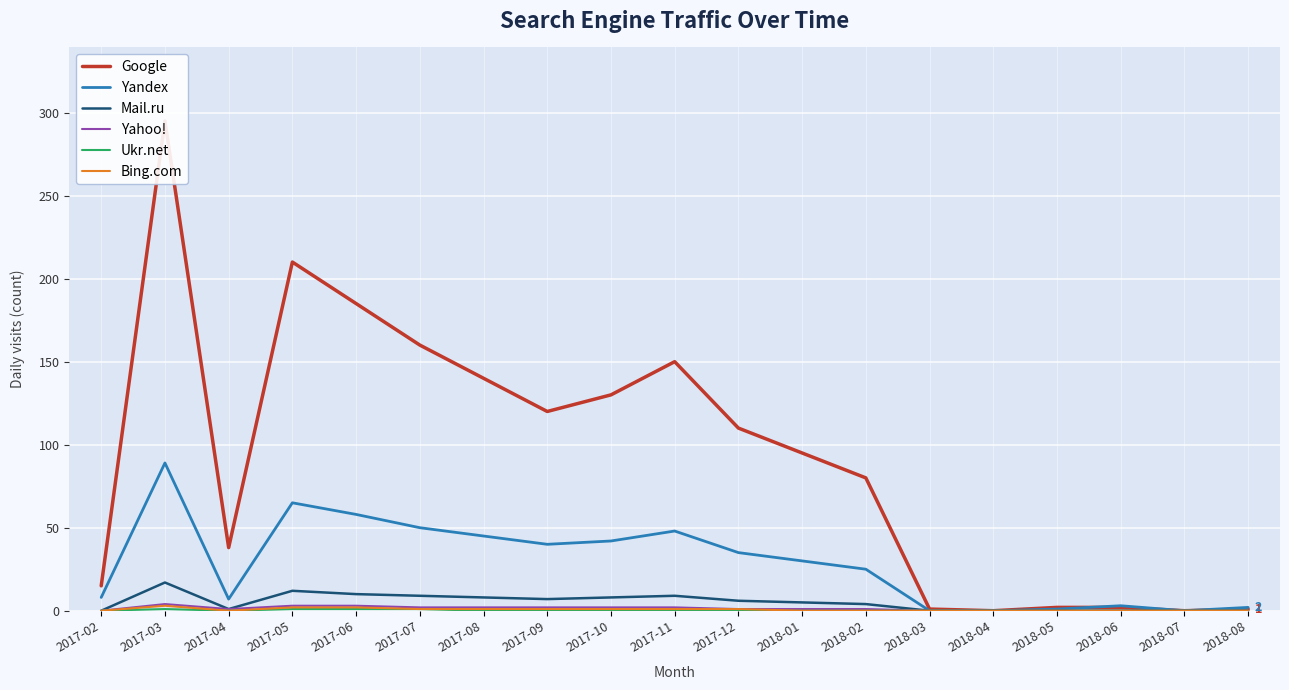

At which category does Mail.ru reach its first local valley?

2017-04